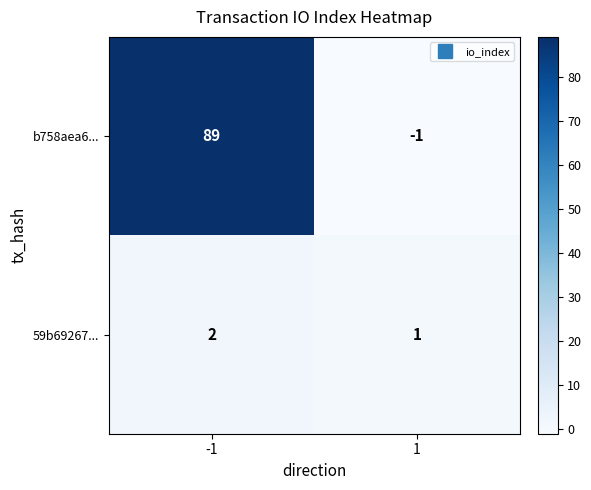

The b758aea6... series shows 89 at -1. True or false?

True